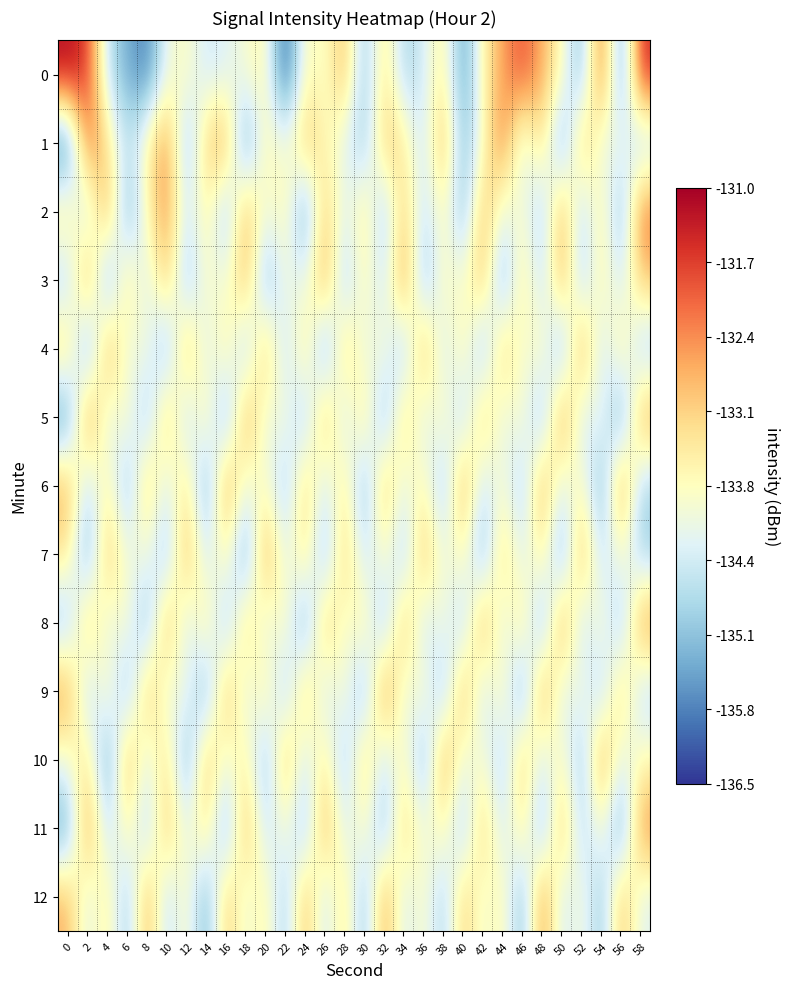

Which has a higher value, 8 or 54?

54